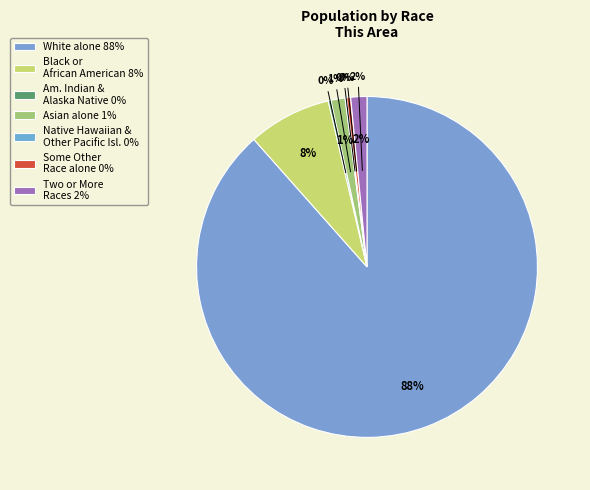

What percentage is the Asian alone slice, to the nearest percent?

1%